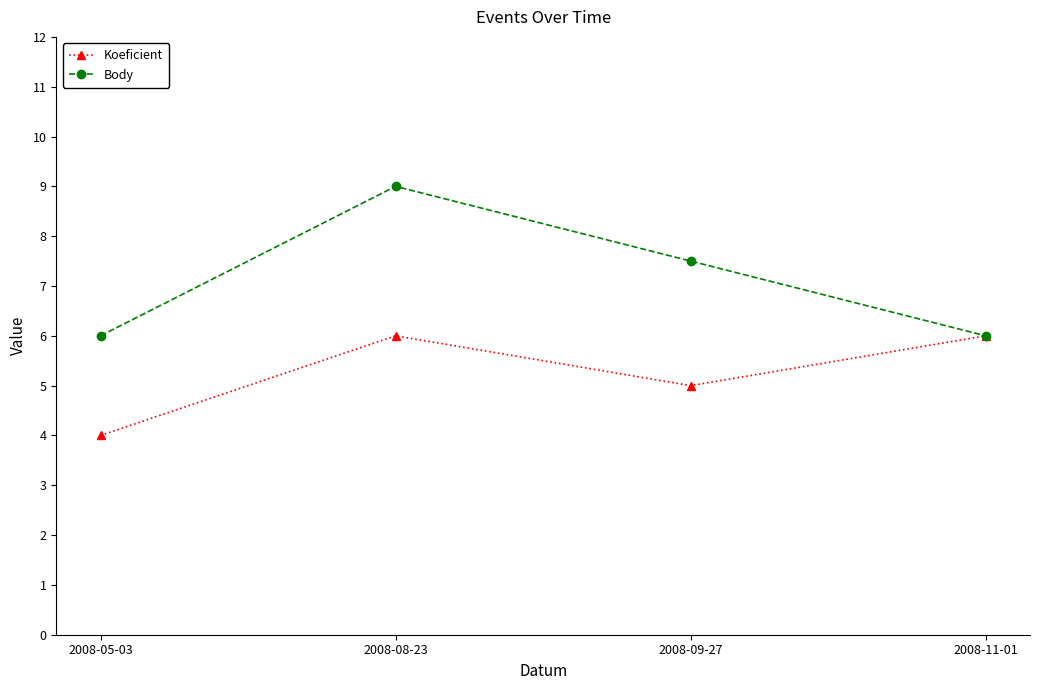

Reading left to right, what are all the values shown in this chart?

Koeficient: 4.0	6.0	5.0	6.0
Body: 6.0	9.0	7.5	6.0